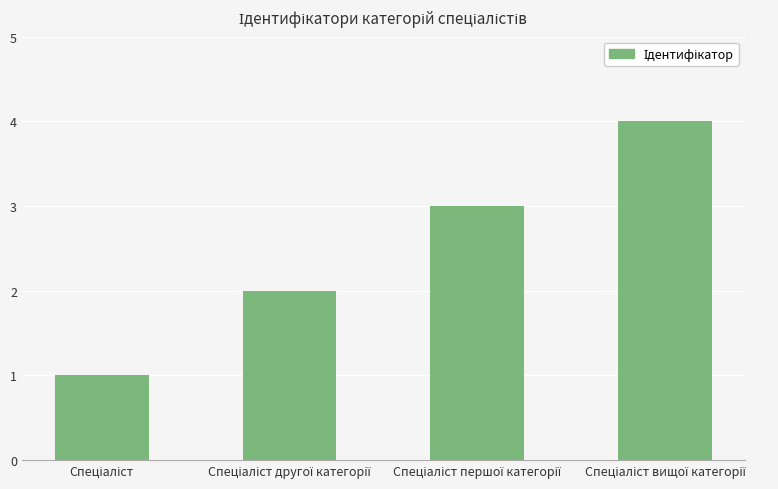

How many bars are there in total?

4